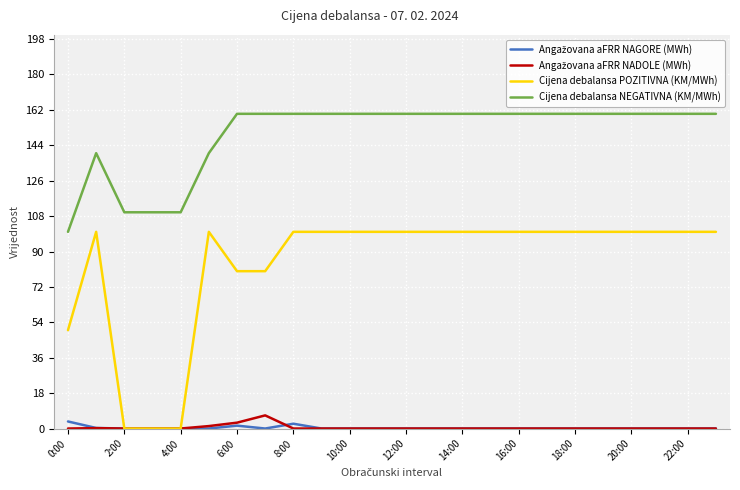

What is the average value of the Cijena debalansa NEGATIVNA (KM/MWh) series?

149.6